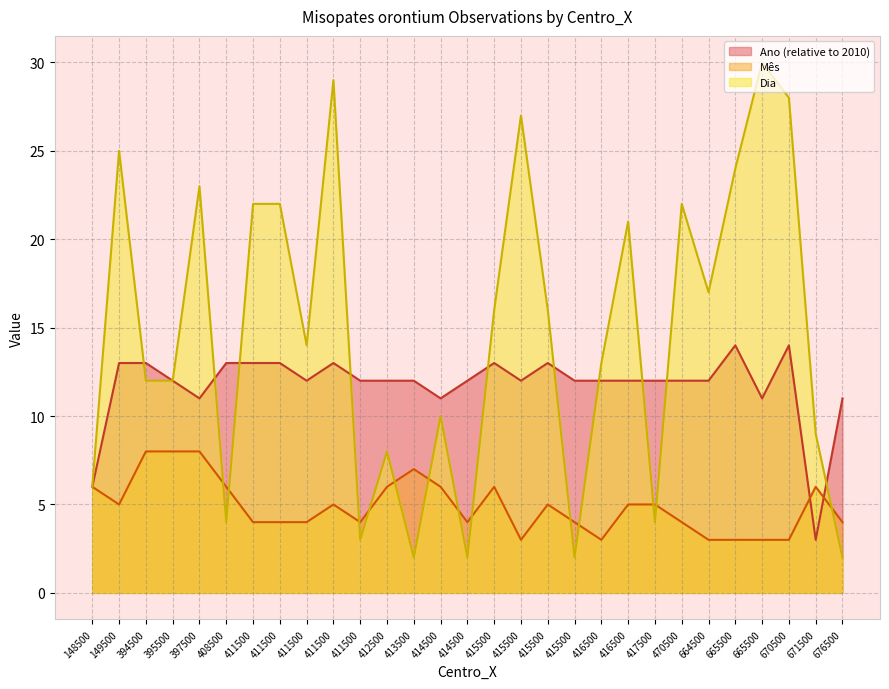

Reading right to left, extract all data points from this chart.

Ano: 11	3	14	11	14	12	12	12	12	12	12	13	12	13	12	11	12	12	12	13	12	13	13	13	11	12	13	13	6
Mês: 4	6	3	3	3	3	4	5	5	3	4	5	3	6	4	6	7	6	4	5	4	4	4	6	8	8	8	5	6
Dia: 2	9	28	30	24	17	22	4	21	13	2	16	27	16	2	10	2	8	3	29	14	22	22	4	23	12	12	25	6